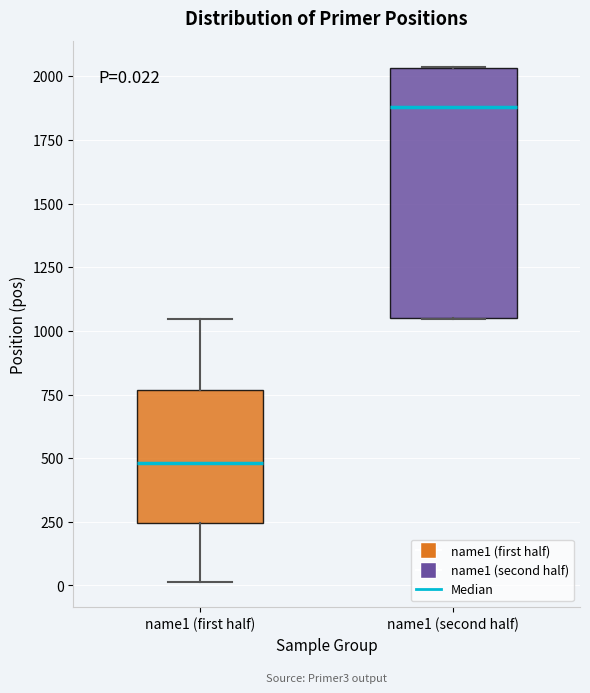

Which box's median line is the highest?

name1 (second half)